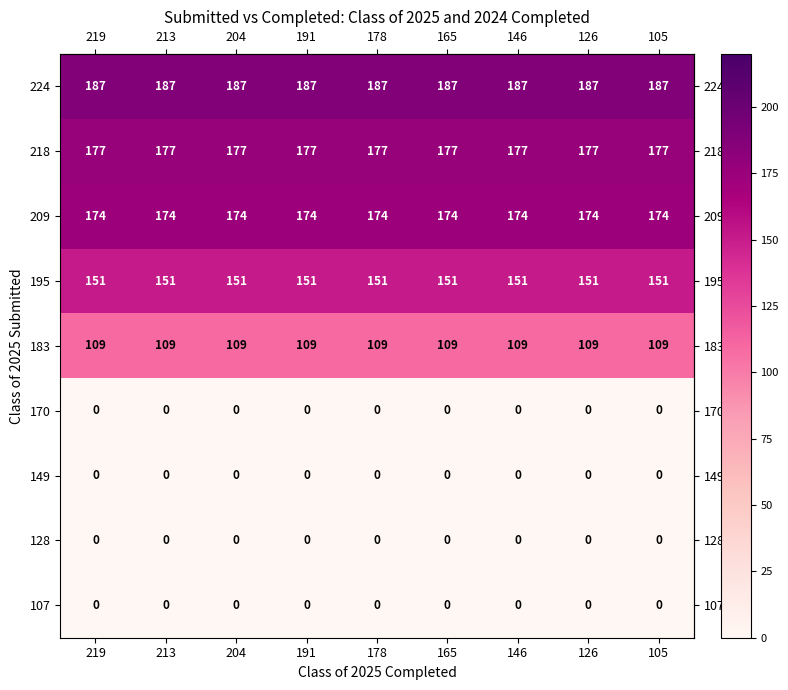

What is the total value across all series at 146?

798